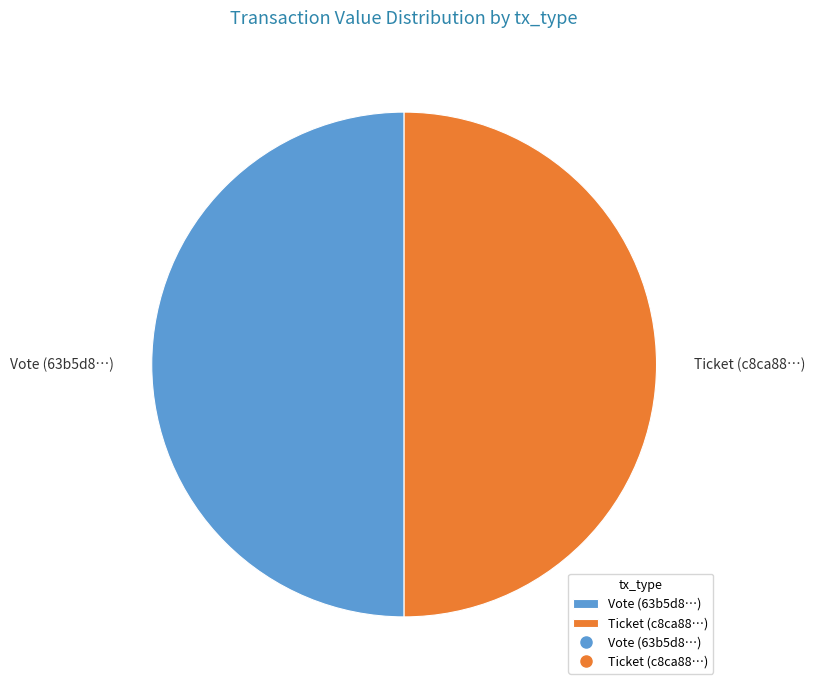

Is it true that Vote (63b5d8…) is 42% of the pie?

False